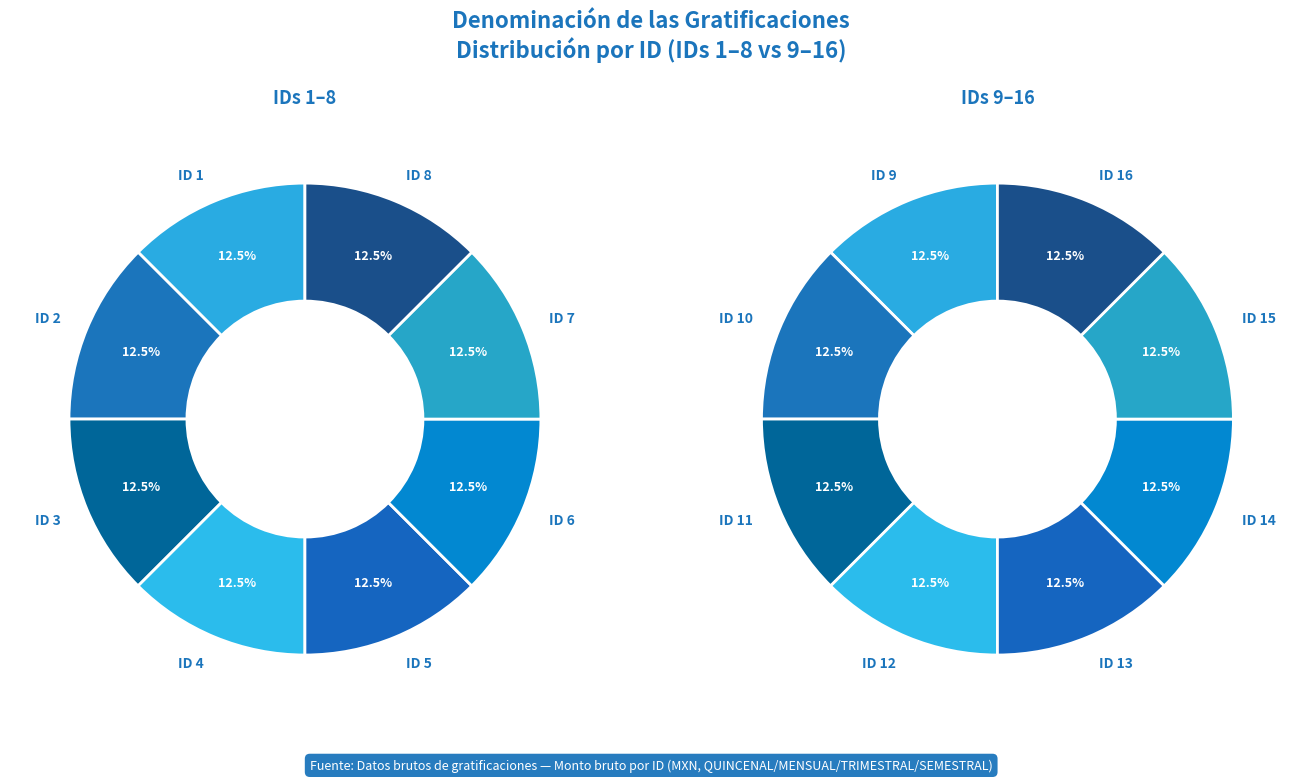

Does any single category account for the majority?

No